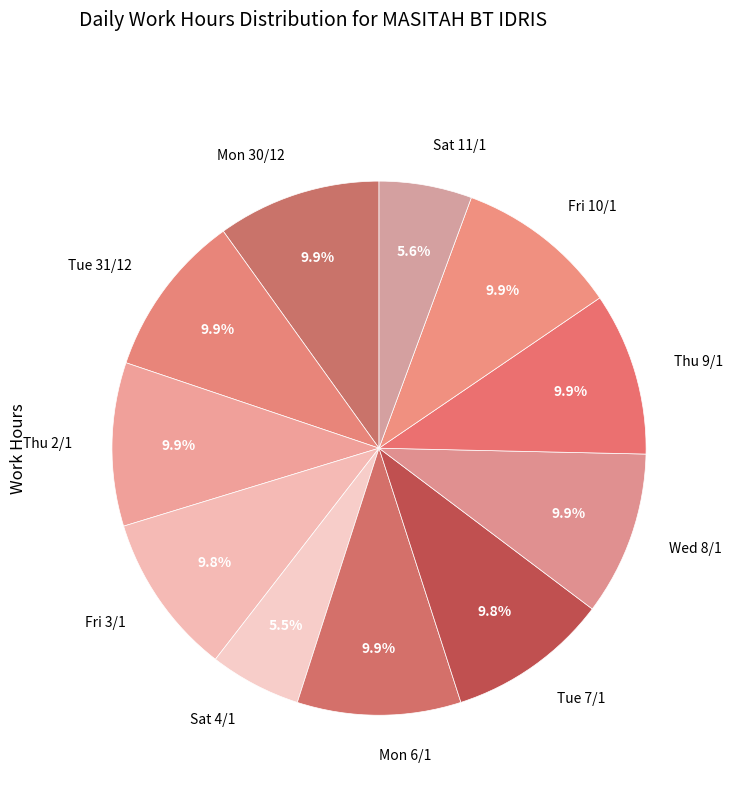

Count the number of slices in the pie.

11